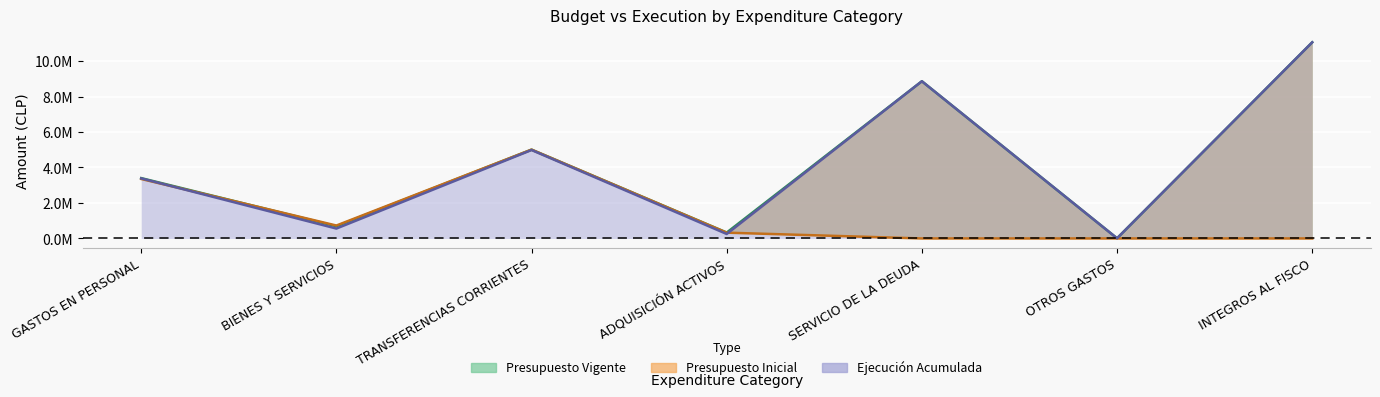

Which series has the largest range (max minus min)?

Presupuesto Vigente